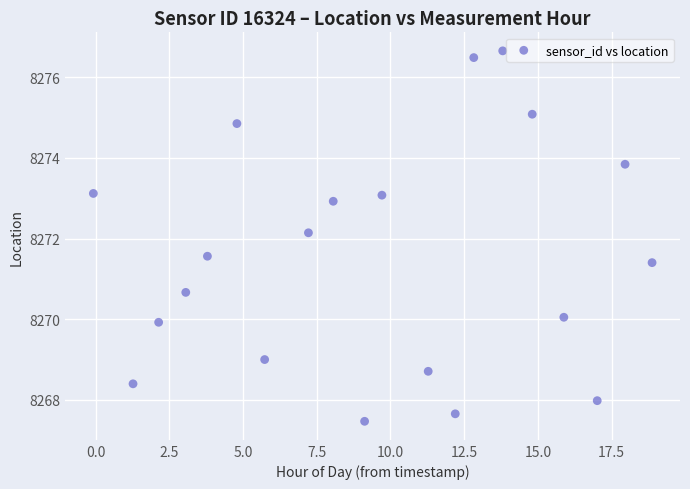

What Y value in the scatter plot is closest to 8272?

8272.1